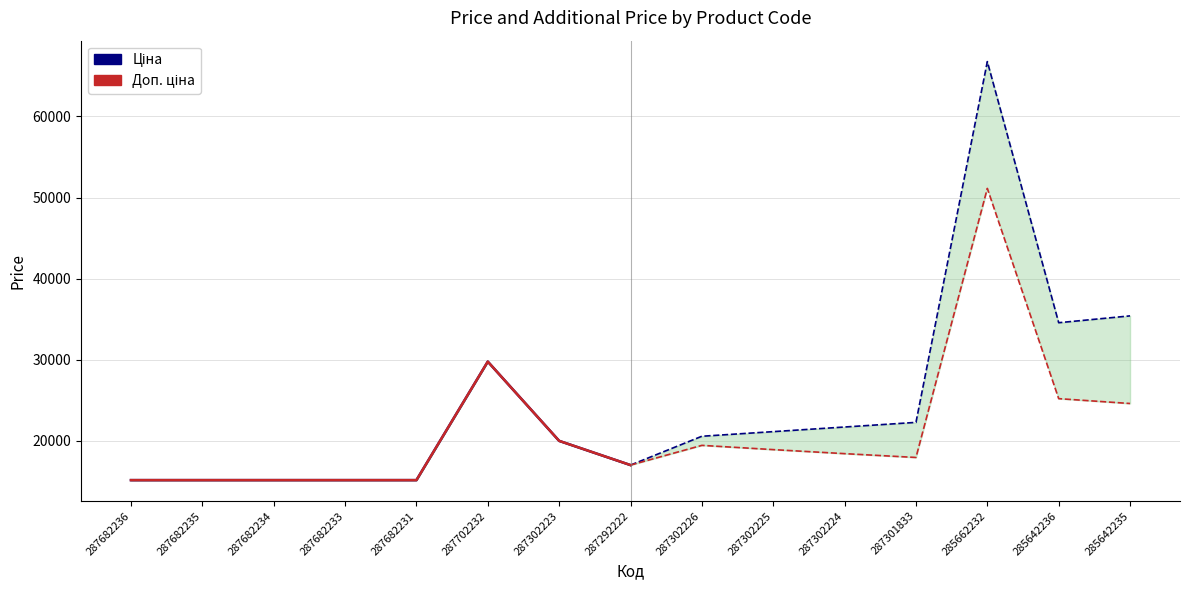

What is the approximate value of Ціна at 287702232?

29747.2